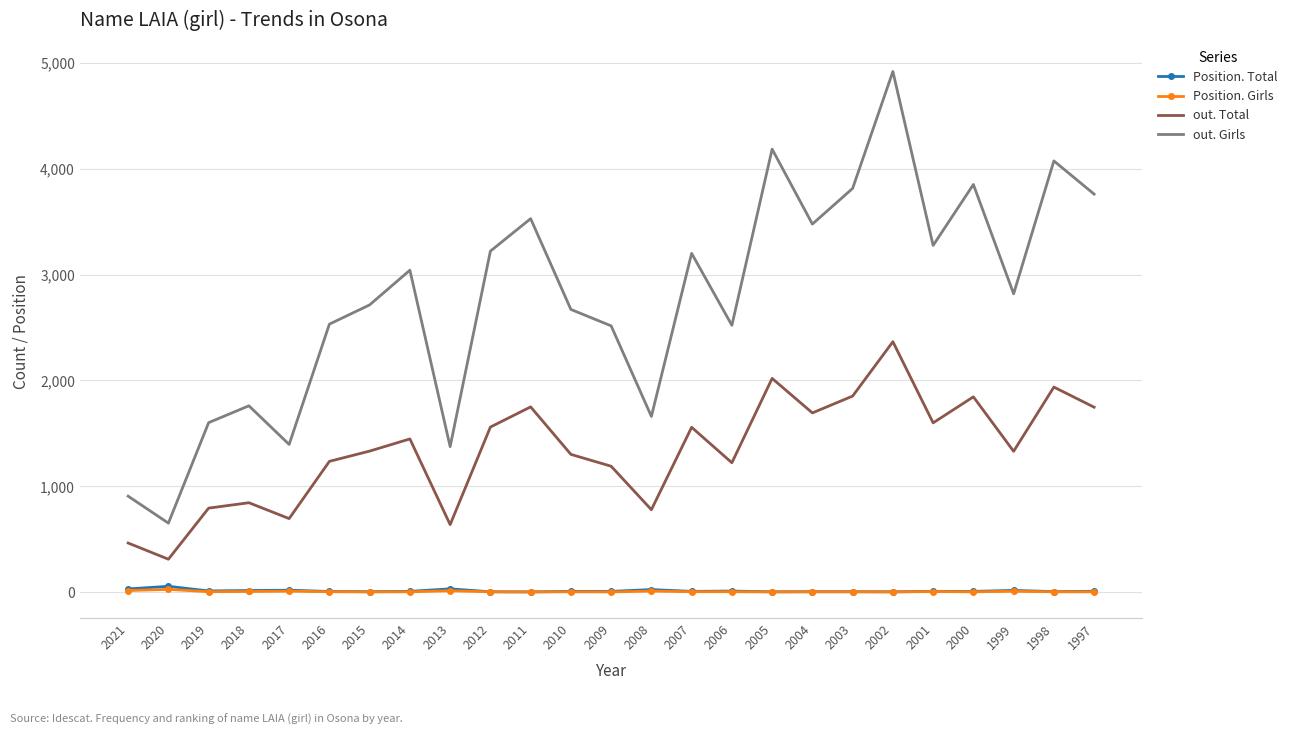

True or false: out. Total and Position. Total intersect in this chart.

False